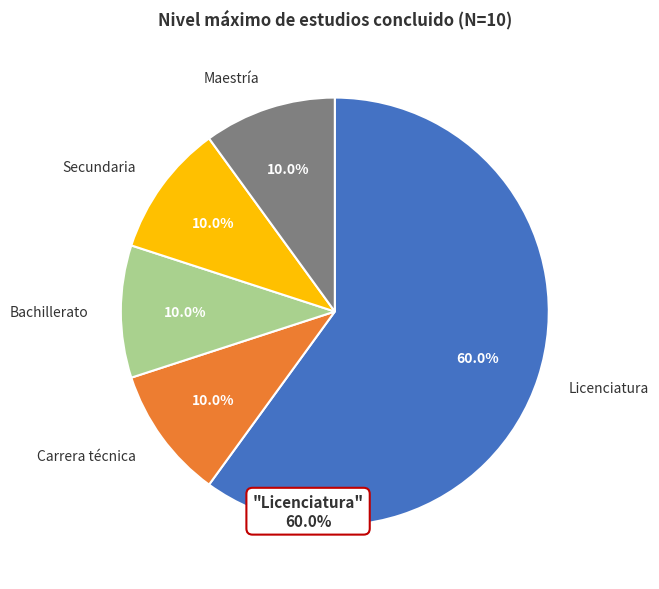

To the nearest percent, what percentage of the pie is Carrera técnica?

10%